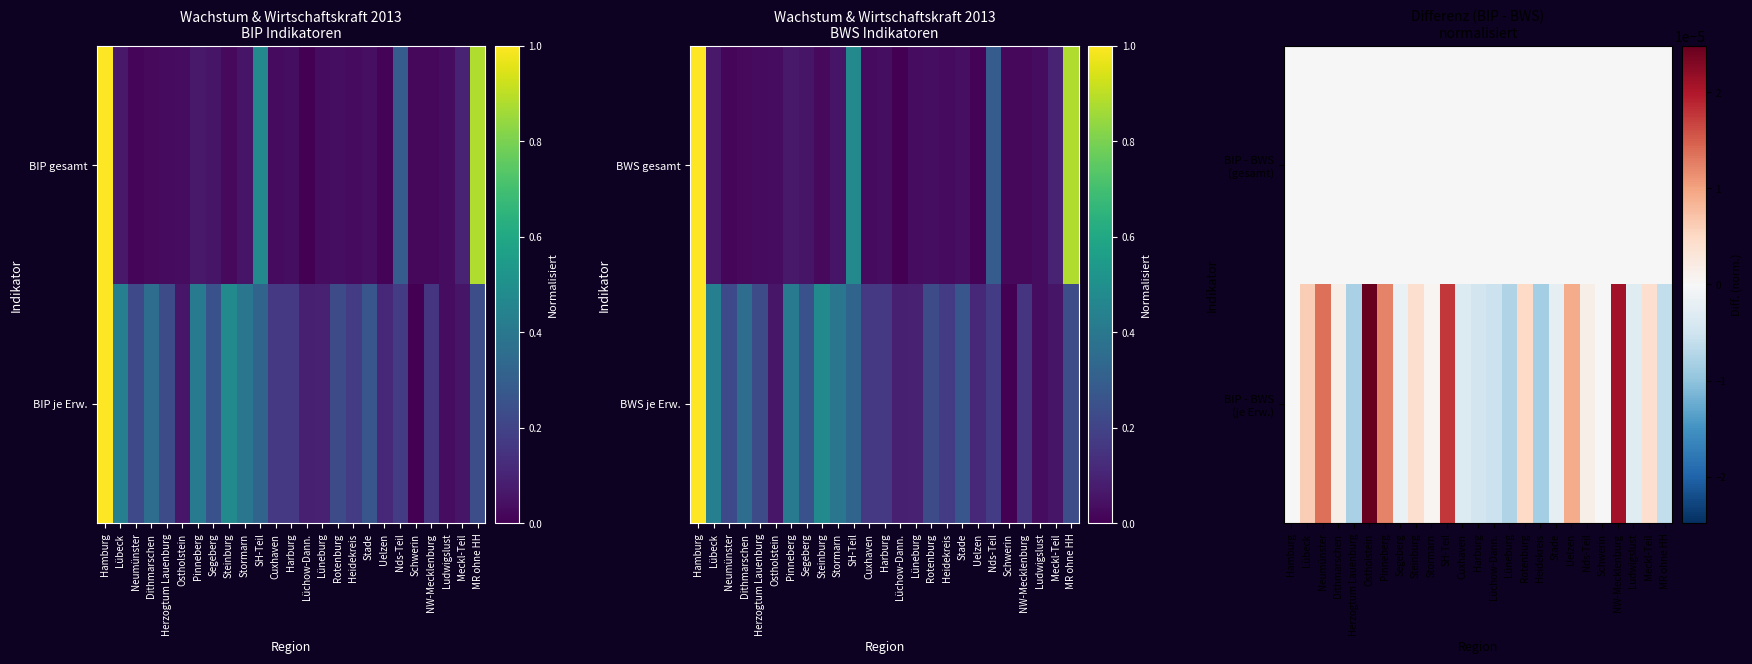

Is it true that BIP - BWS (je Erw.) equals 0.0 at Uelzen?

True